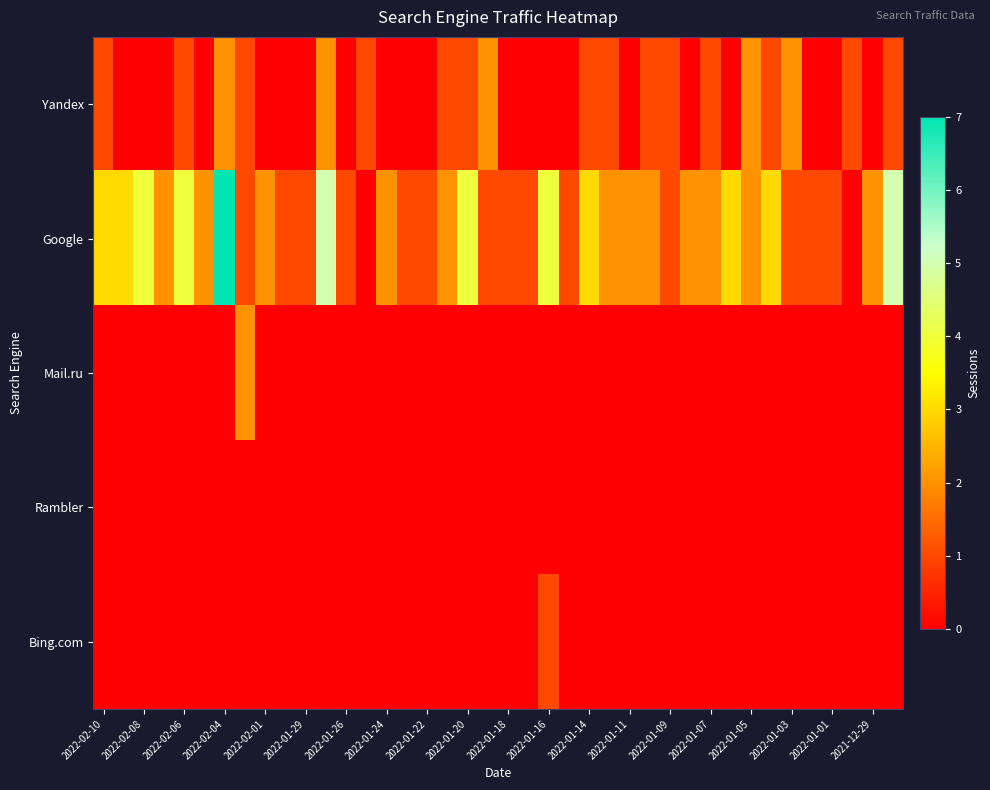

Which series has the largest range (max minus min)?

Google